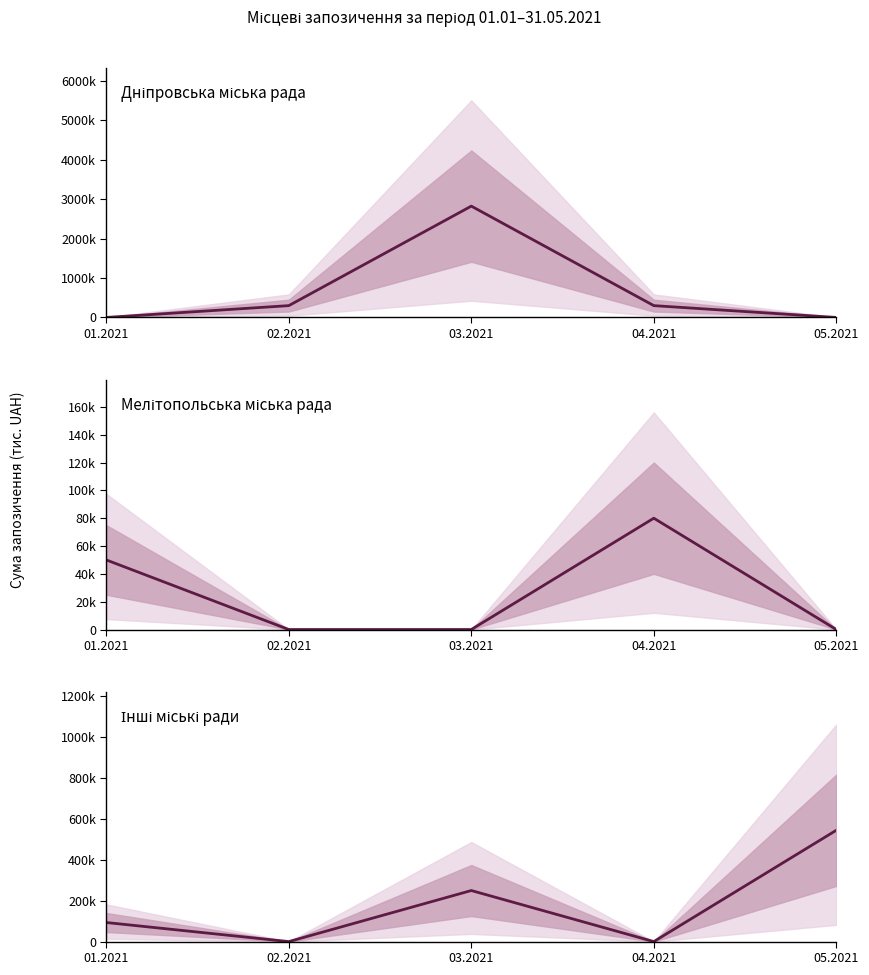

Which label corresponds to the largest value in the chart?

03.2021